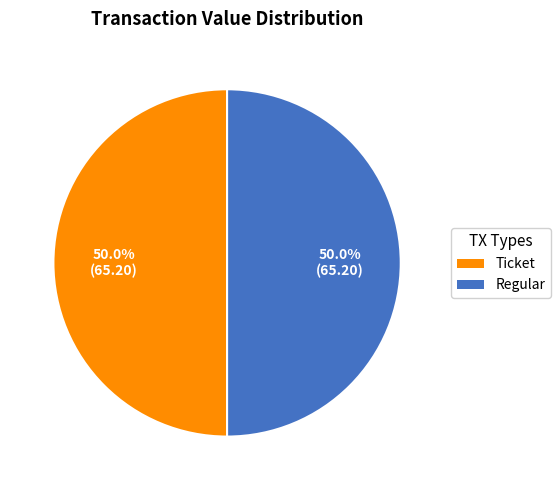

Count the number of slices in the pie.

2